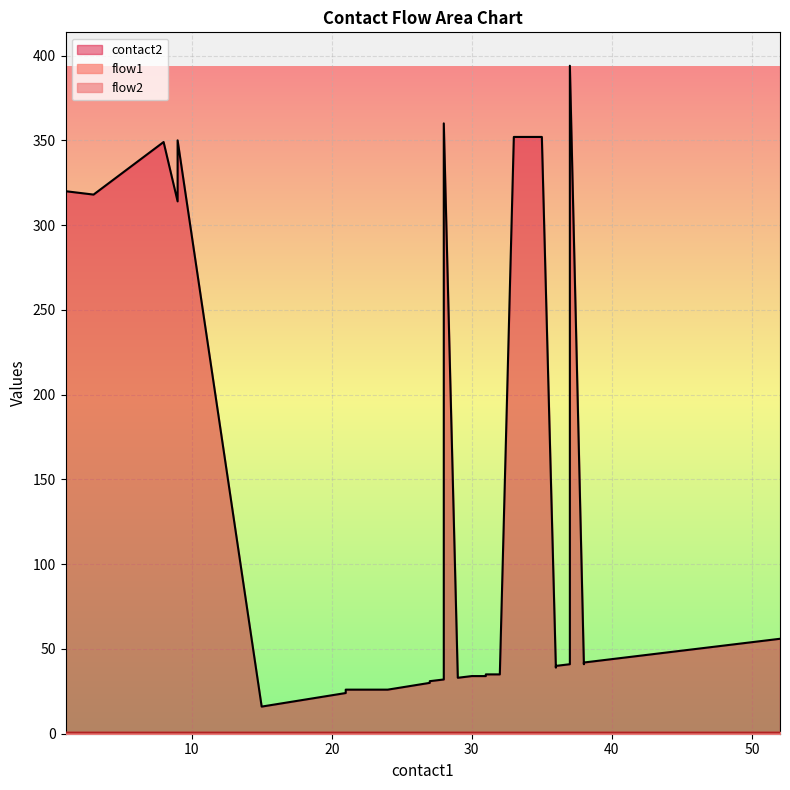

True or false: contact2 has more than 0 interior local peaks.

True